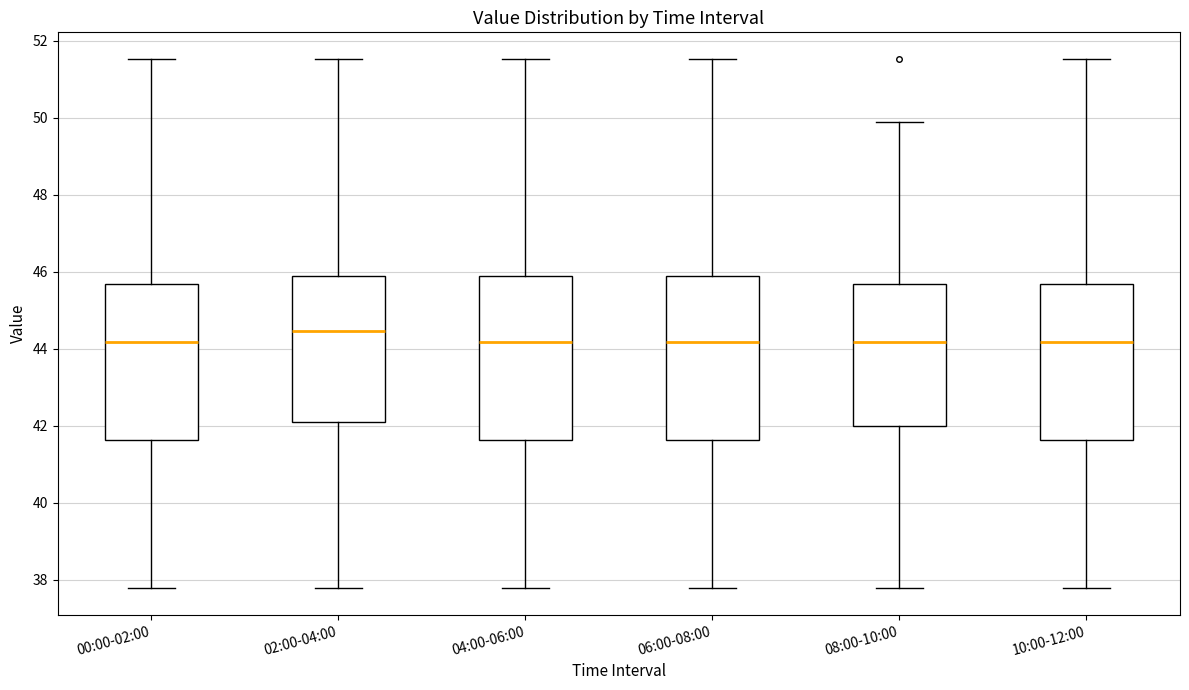

Which box's median line is the highest?

02:00-04:00